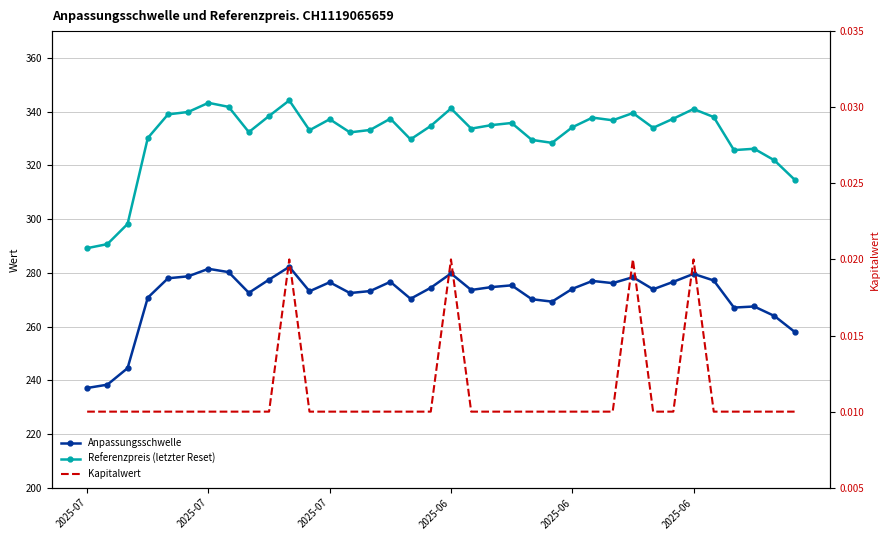

What is the maximum value for Anpassungsschwelle?

282.2